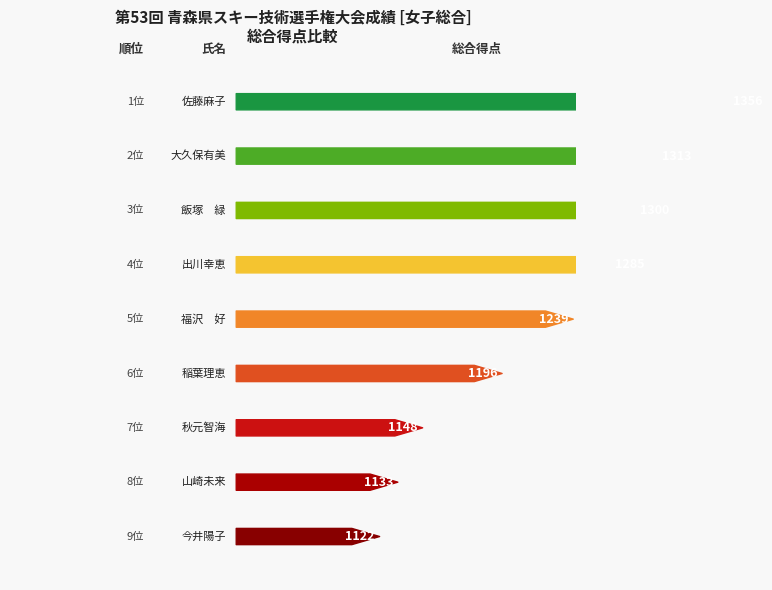

What position from the left is 山崎未来?

8